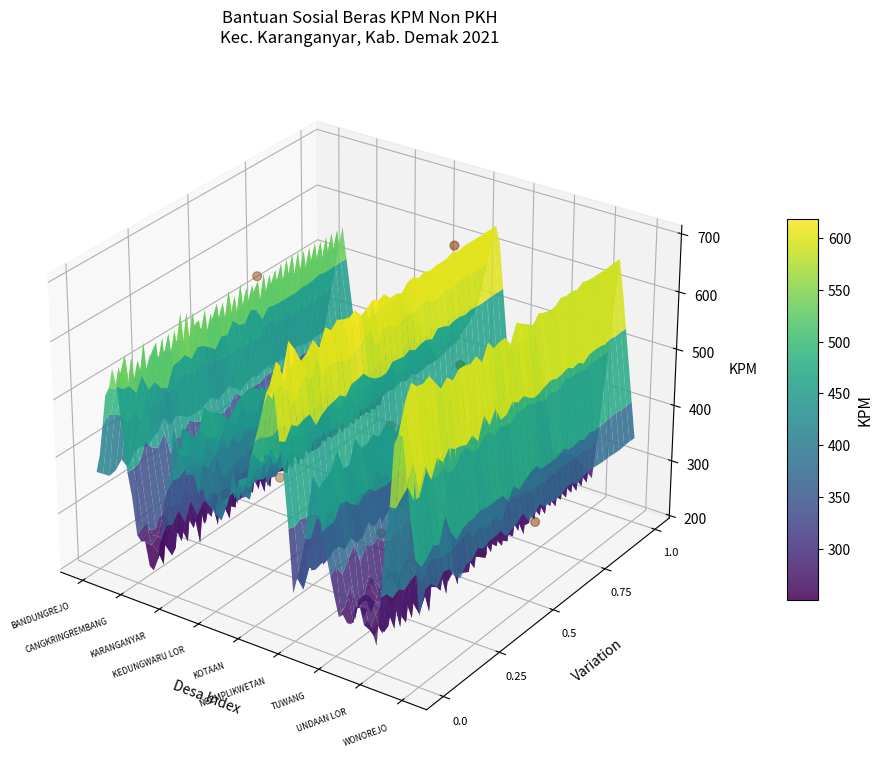

How many values are above zero?

6